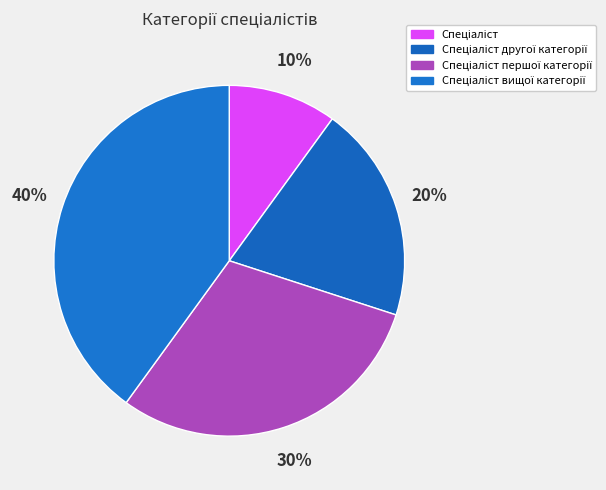

Count the number of slices in the pie.

4